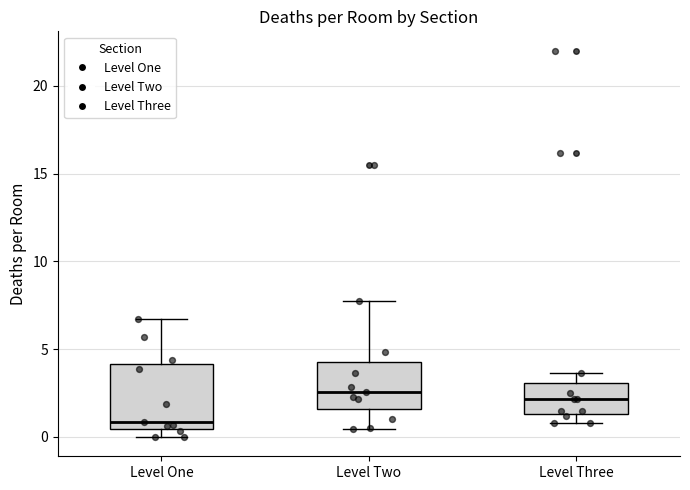

Reading left to right, transcribe this box plot: for each box, give where its median line is, the range the box spans, and where its two whiskers end, as read against the y-axis. The values are not printed on the chart, so give them approximately, as read against the axis.

Level One: median 1.0, box 0.5 to 4.0, whiskers 0.0 to 6.5
Level Two: median 2.5, box 1.5 to 4.0, whiskers 0.5 to 8.0
Level Three: median 2.0, box 1.5 to 3.0, whiskers 1.0 to 3.5